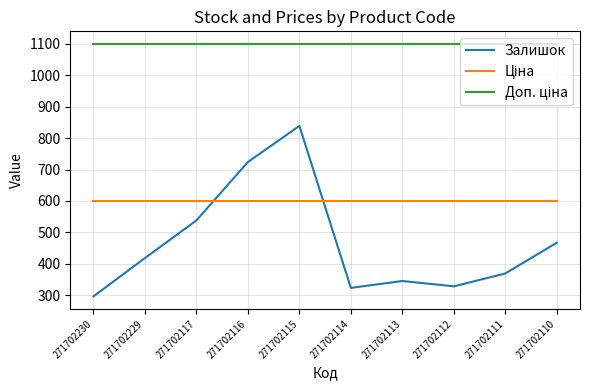

At which category is the sum across all series the highest?

271702115